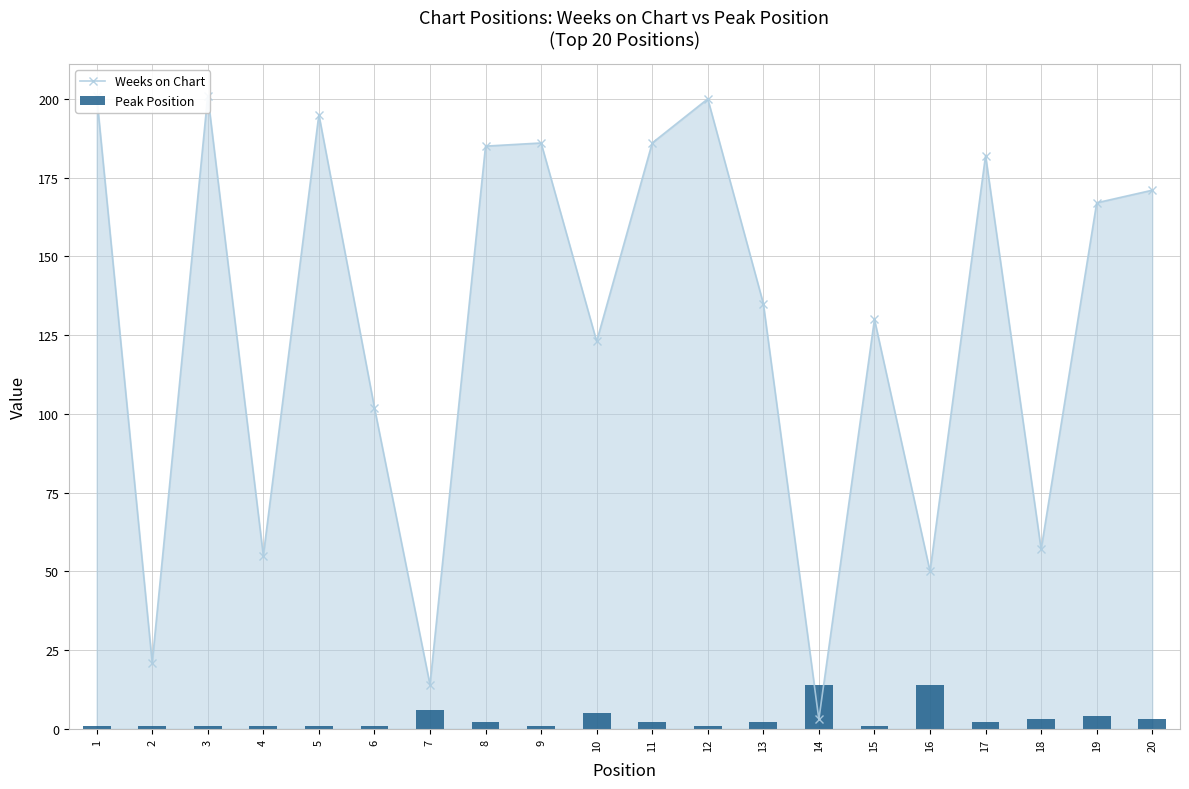

The Weeks on Chart series shows 77 at 18. True or false?

False